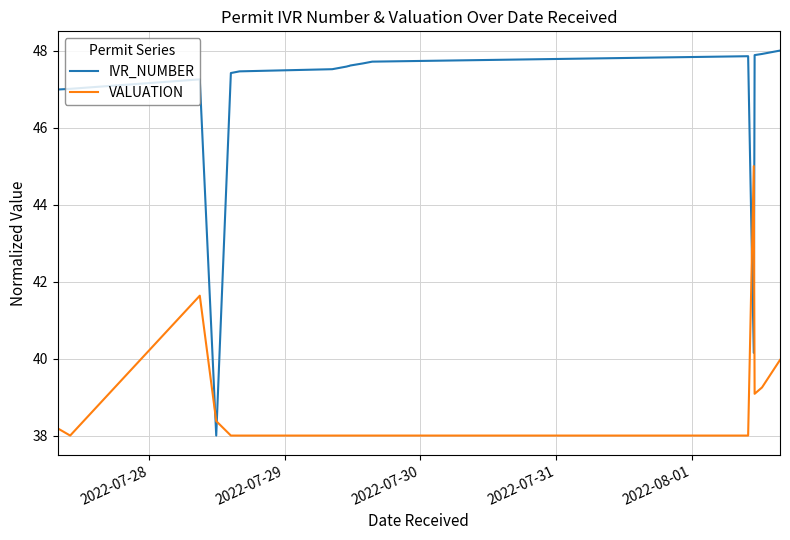

What is the sum of all IVR_NUMBER values?

886.8